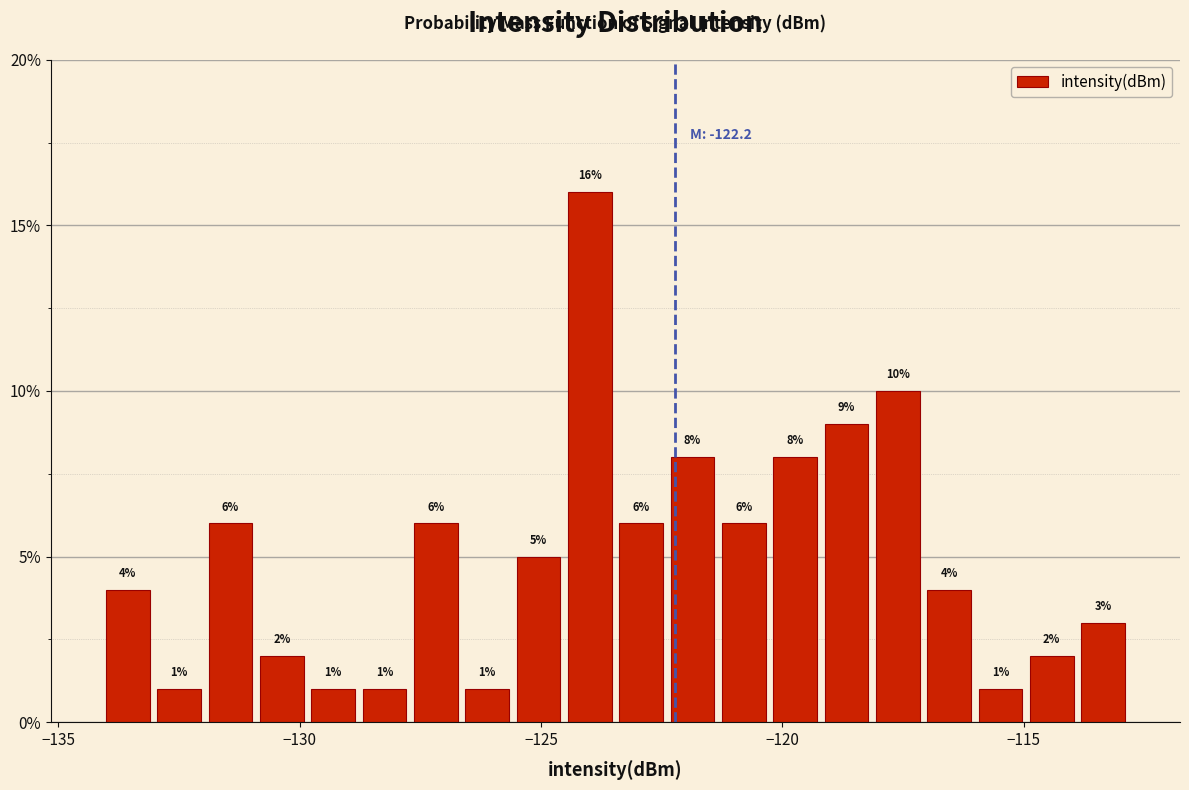

Read against the x-axis, roughly where is the centre of the tallest bar?

-124.0